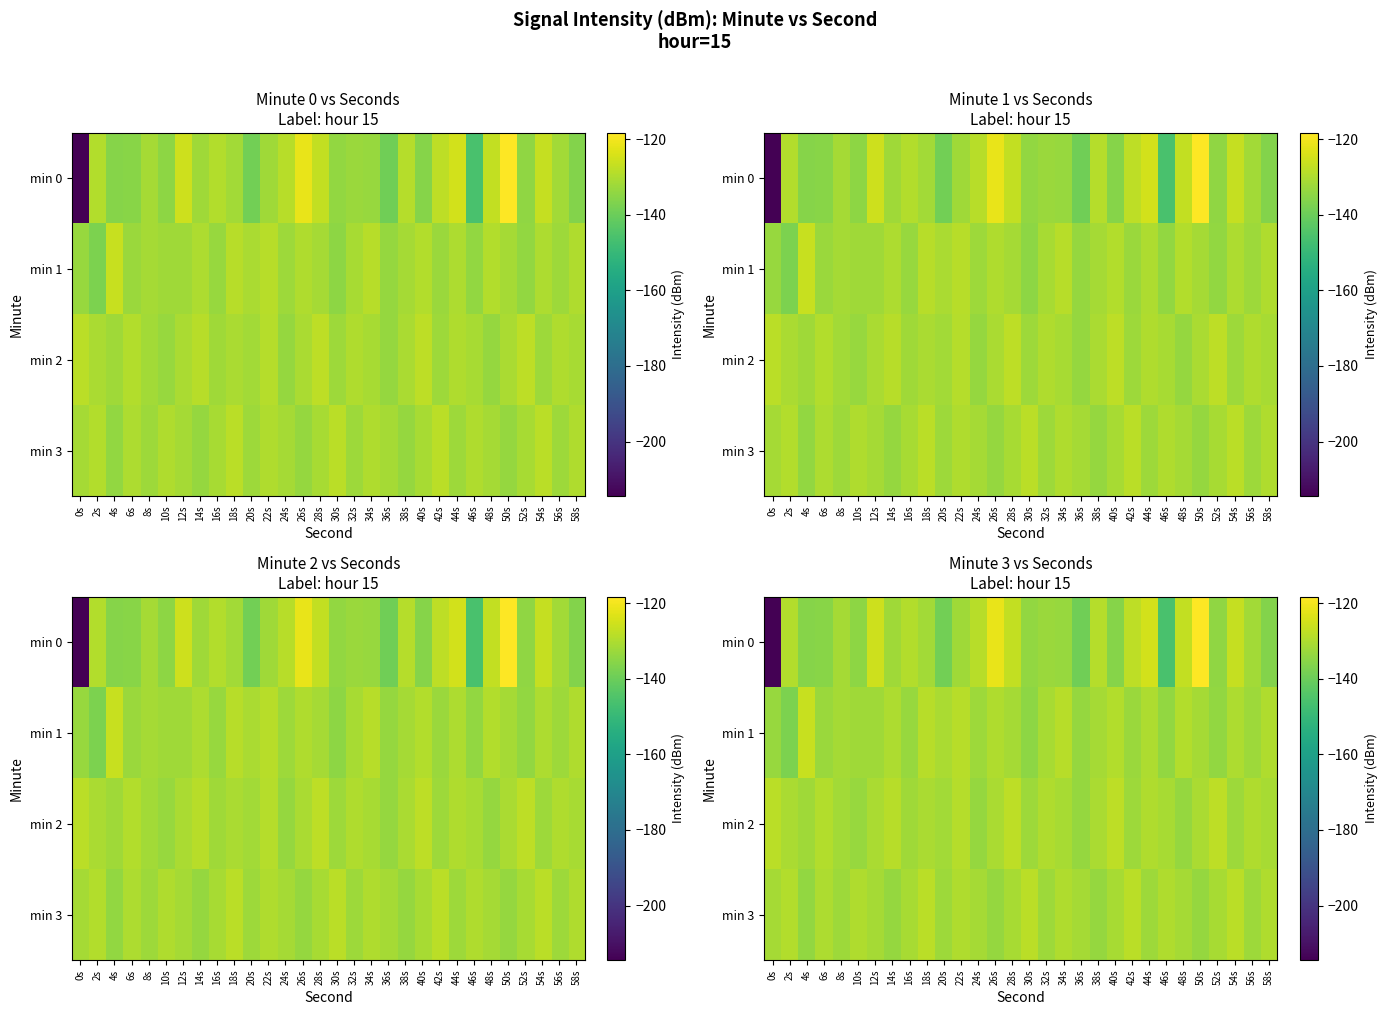

At how many categories does at least one series exceed -143?

30